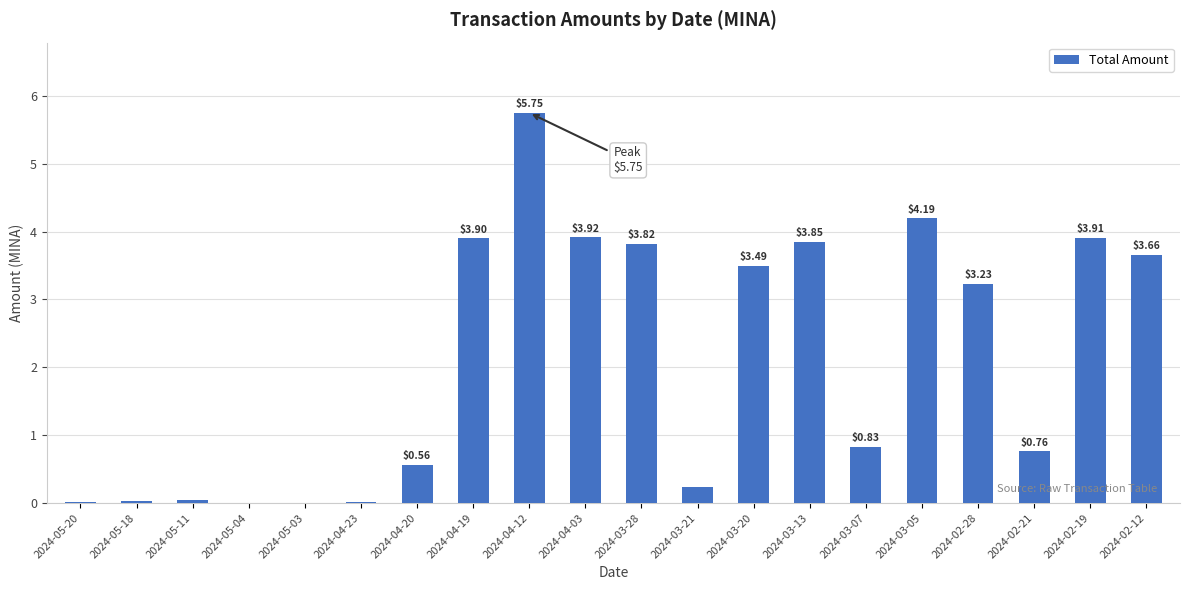

What is the ratio of the value at 2024-03-21 to the value at 2024-04-19?

0.1